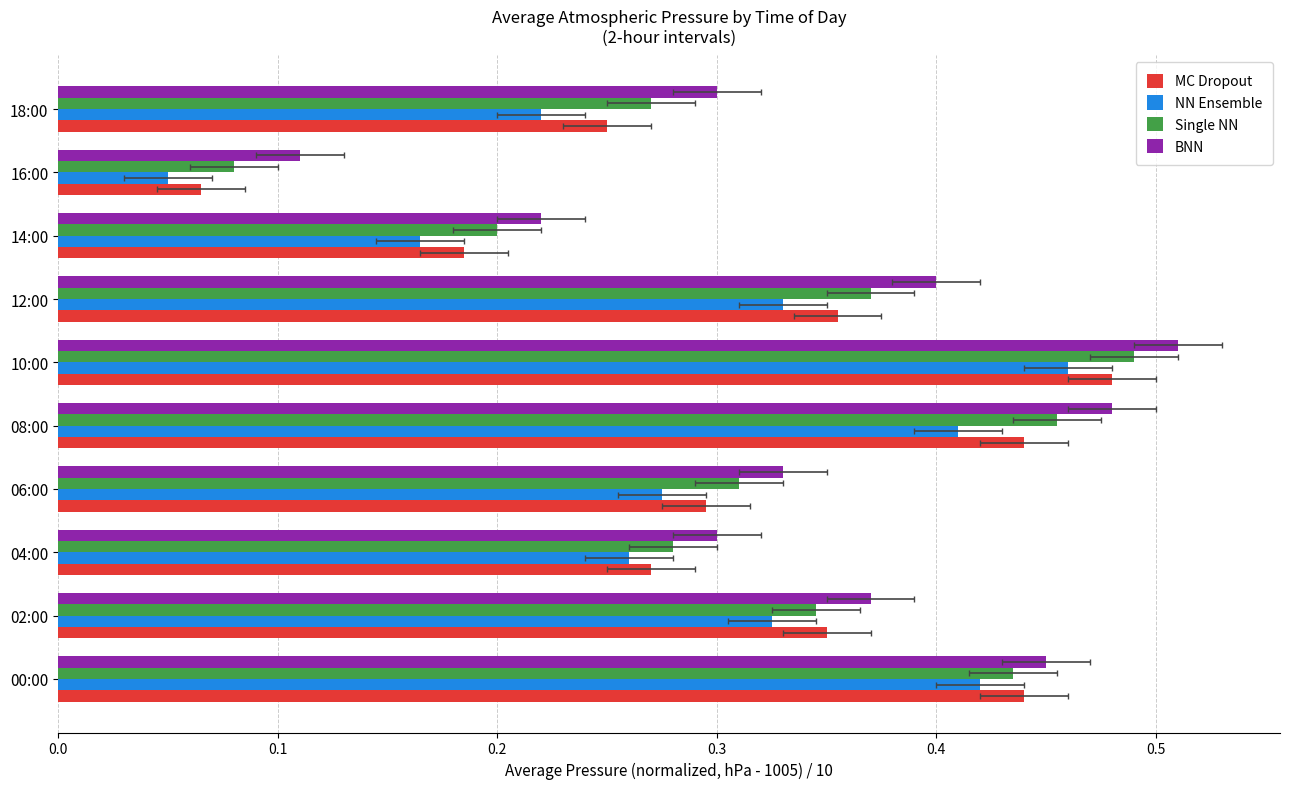

How many bars are there in total?

40